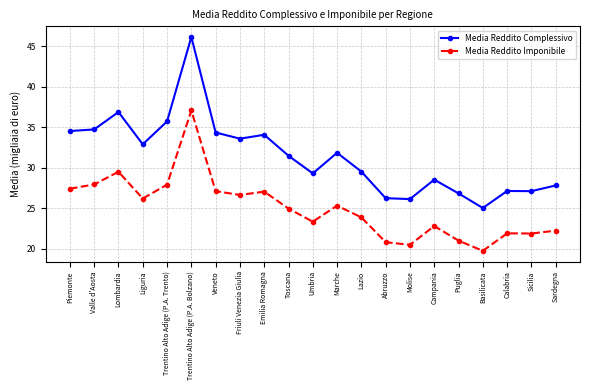

At Valle d'Aosta, list the series in order from largest to smallest.

Media Reddito Complessivo, Media Reddito Imponibile